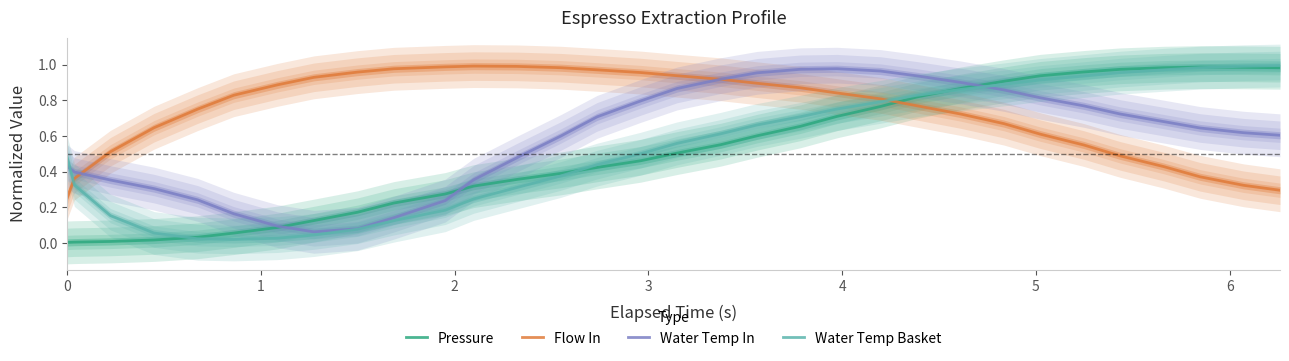

Reading left to right, list all the values displayed in this chart.

Pressure: 0.0	0.0	0.0	0.0	0.0	0.1	0.1	0.1	0.2	0.2	0.3	0.3	0.4	0.4	0.4	0.5	0.5	0.6	0.6	0.7	0.7	0.8	0.8	0.9	0.9	0.9	1.0	1.0	1.0	1.0	1.0	1.0
Flow In: 0.3	0.4	0.5	0.6	0.7	0.8	0.9	0.9	1.0	1.0	1.0	1.0	1.0	1.0	1.0	1.0	0.9	0.9	0.9	0.9	0.8	0.8	0.8	0.7	0.7	0.6	0.5	0.5	0.4	0.4	0.3	0.3
Water Temp In: 0.4	0.4	0.4	0.3	0.2	0.2	0.1	0.1	0.1	0.1	0.2	0.4	0.5	0.6	0.7	0.8	0.9	0.9	1.0	1.0	1.0	1.0	0.9	0.9	0.9	0.8	0.8	0.7	0.7	0.6	0.6	0.6
Water Temp Basket: 0.5	0.3	0.2	0.1	0.0	0.0	0.0	0.0	0.1	0.1	0.2	0.2	0.3	0.4	0.4	0.5	0.6	0.6	0.7	0.7	0.8	0.8	0.8	0.9	0.9	0.9	0.9	1.0	1.0	1.0	1.0	1.0